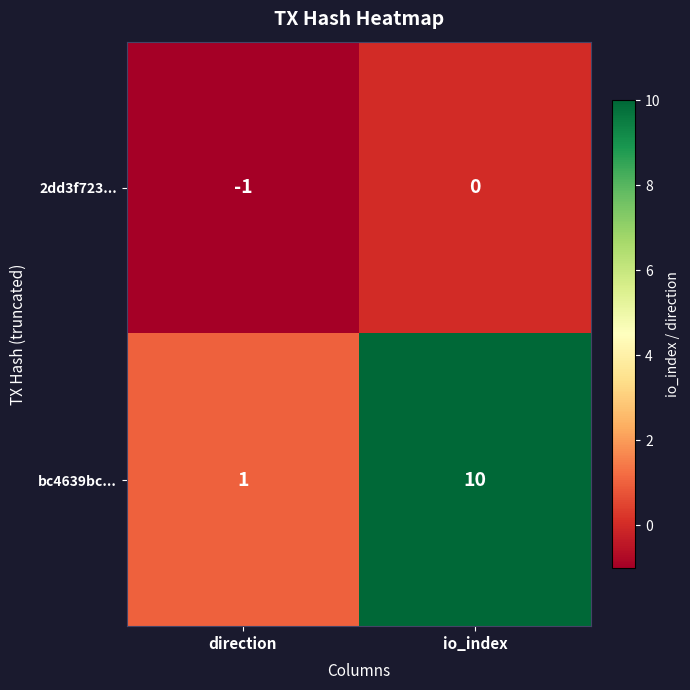

Rank the series by their average value, from lowest to highest.

2dd3f723..., bc4639bc...